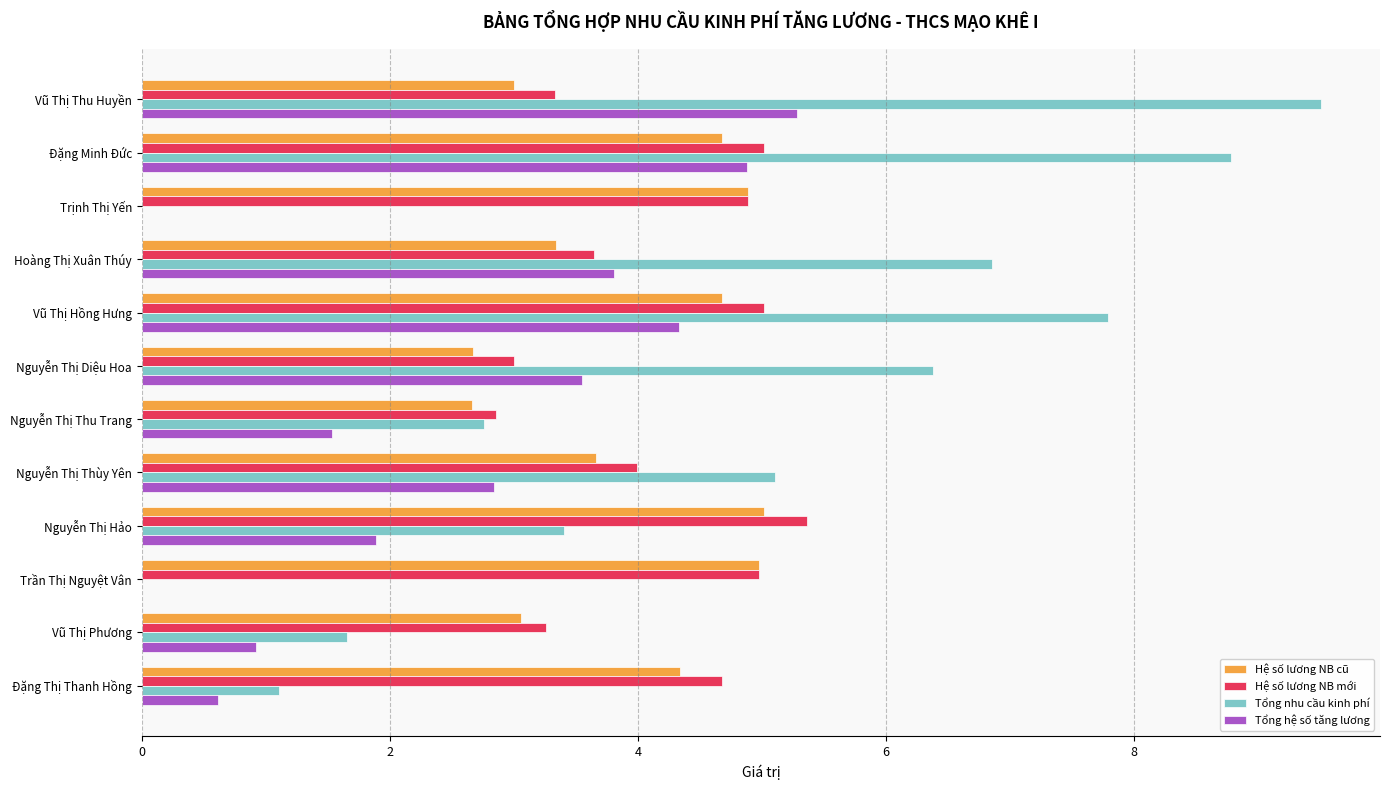

At which category is the sum across all series the highest?

Đặng Minh Đức